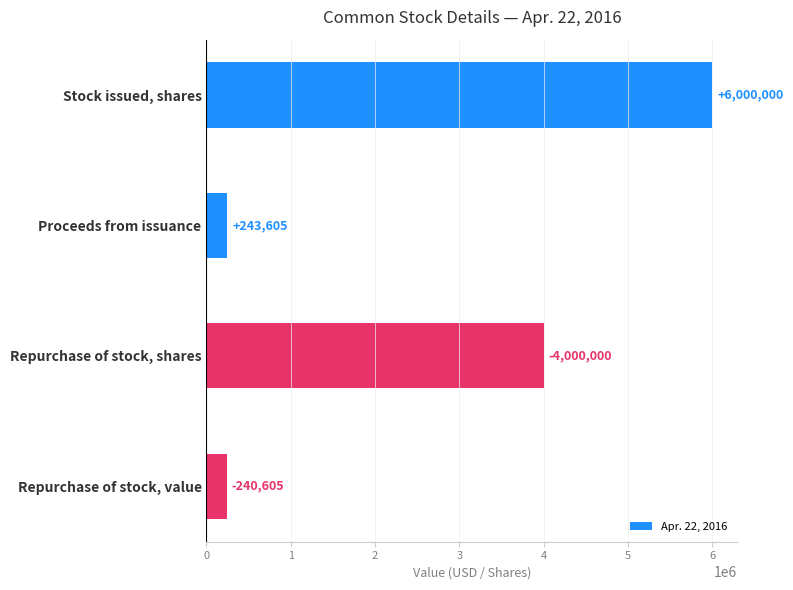

List the labels in order of value, smallest first.

Repurchase of stock, value, Proceeds from issuance, Repurchase of stock, shares, Stock issued, shares